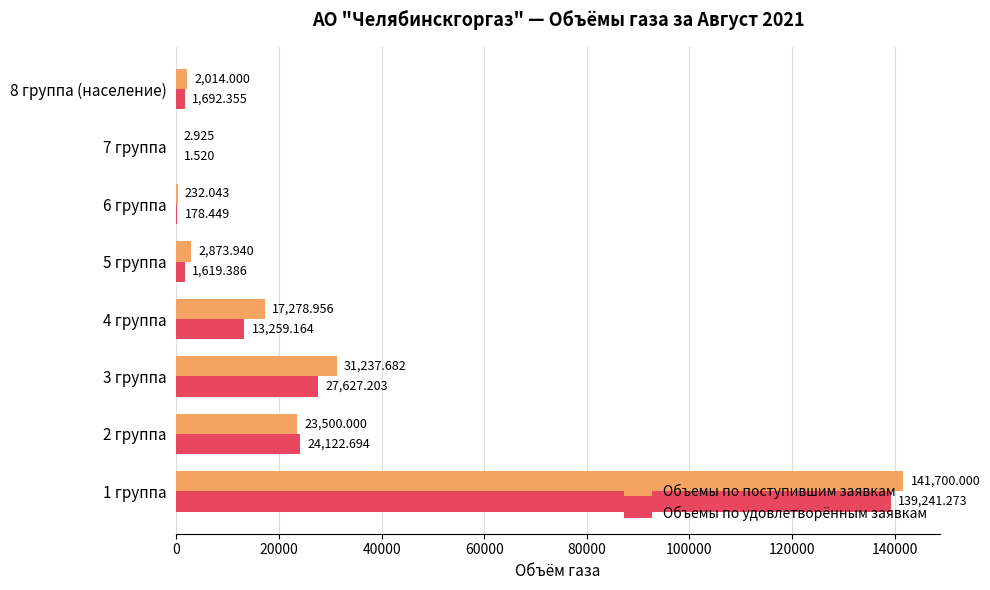

How many data points does each series have?

8